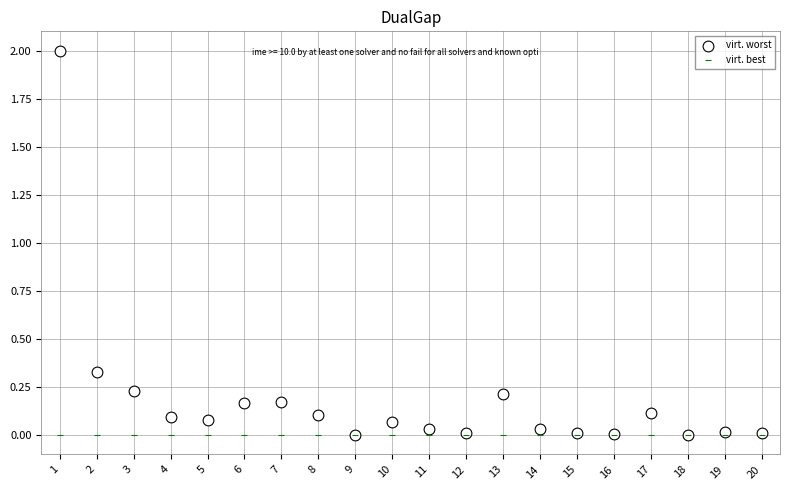

What are all the series names shown in the legend?

virt. worst, virt. best